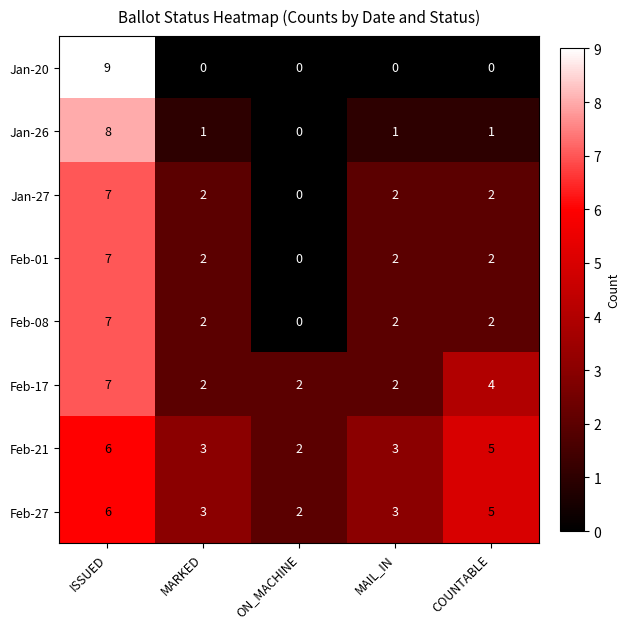

True or false: Feb-27 has a value of 1 at ON_MACHINE.

False